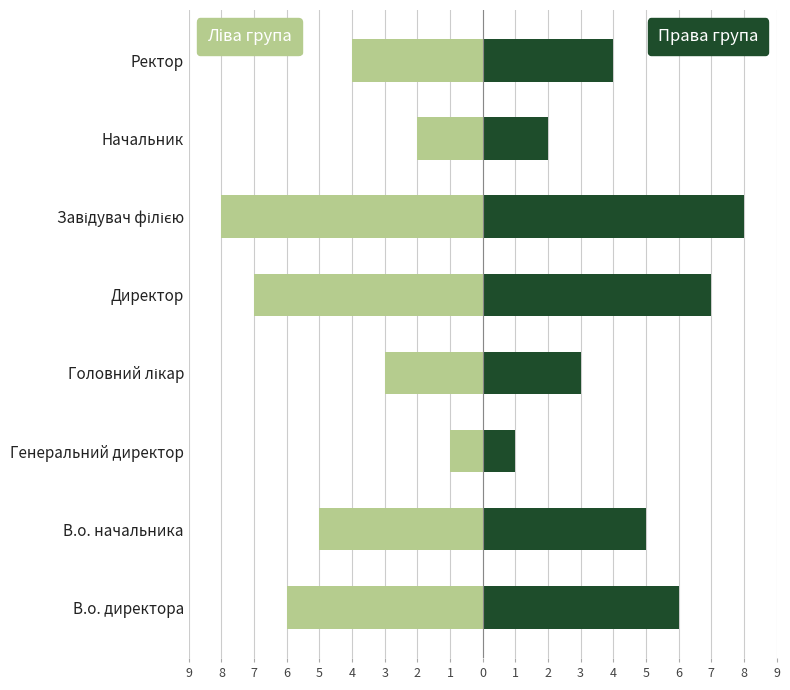

Rank the series by their maximum value, from highest to lowest.

Права група, Ліва група